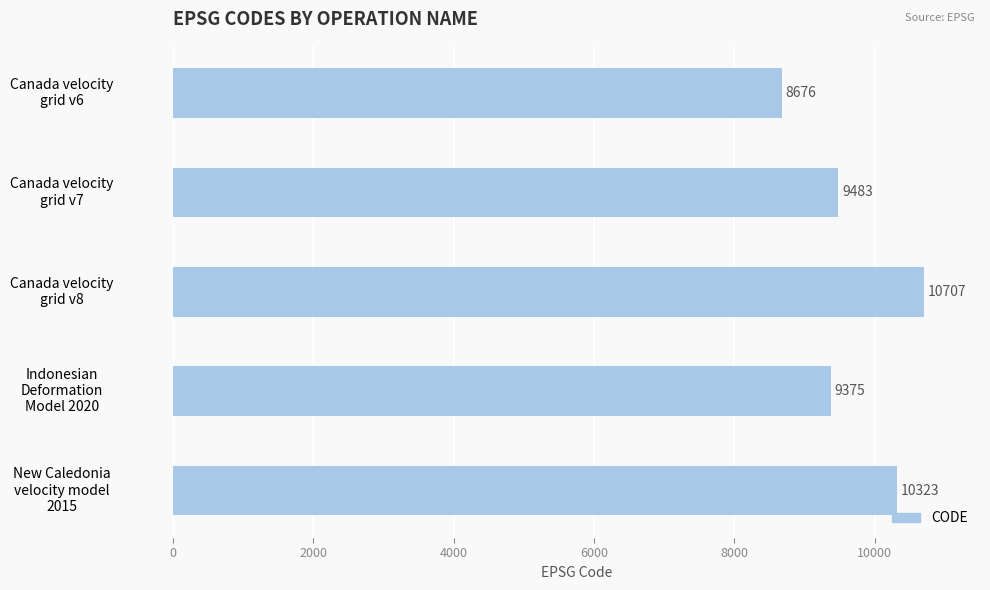

What is the value of the 4th bar from the top?

9375